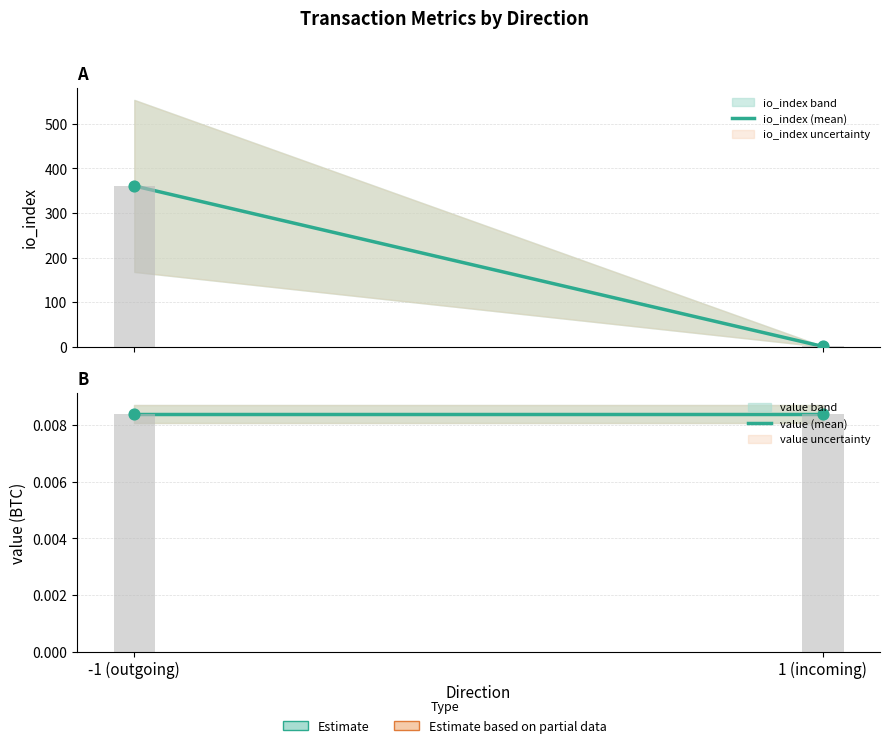

Which series contains the lowest Y value?

value (mean)